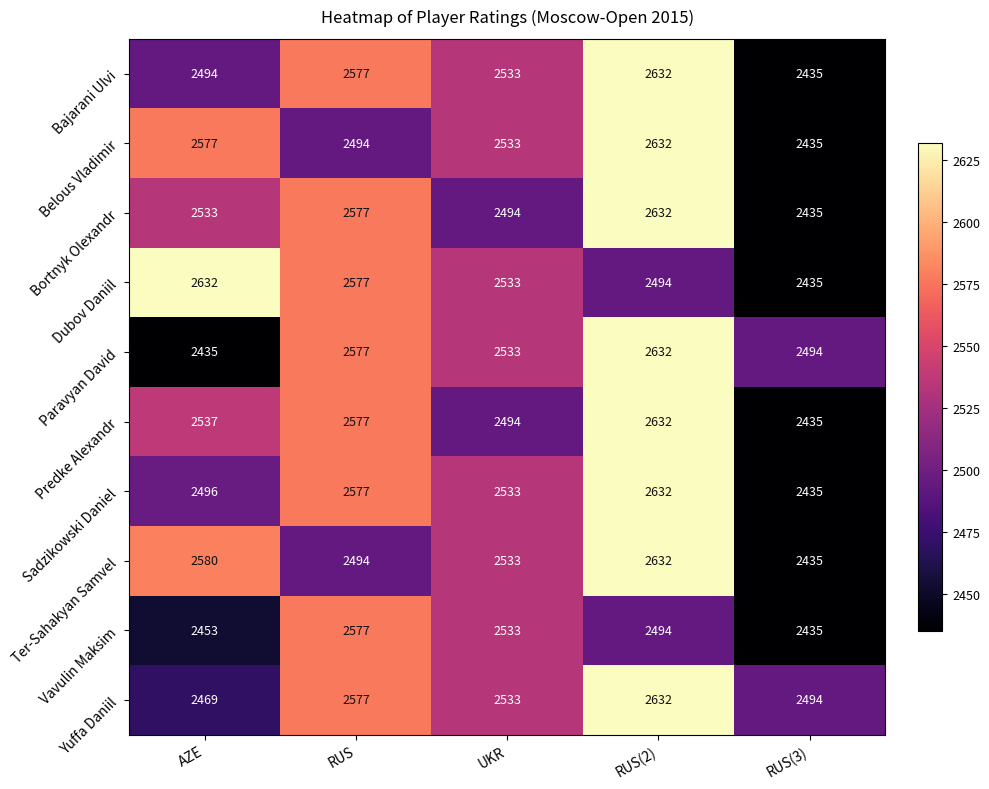

What is the spread (max minus min) of values at RUS?

83